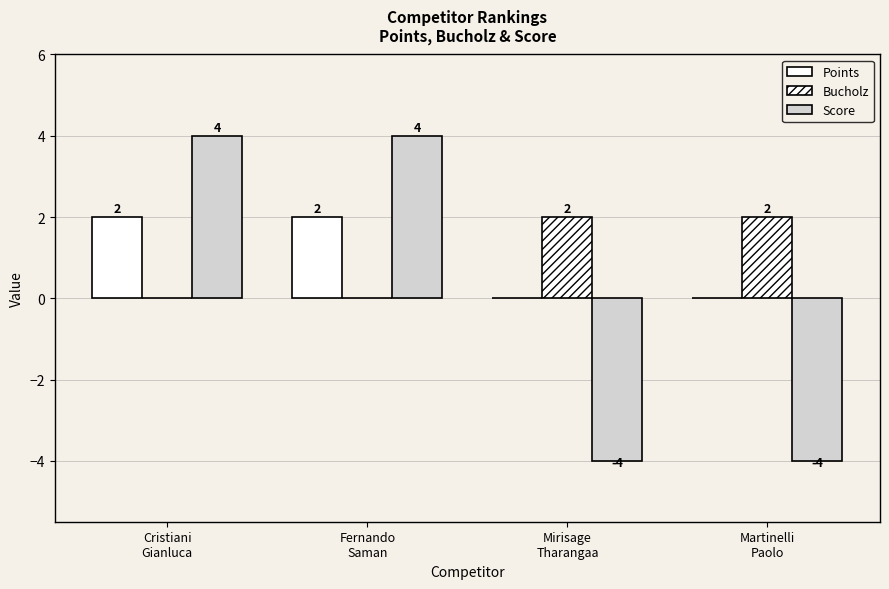

Reading left to right, what are all the values shown in this chart?

Points: Cristiani
Gianluca=2	Fernando
Saman=2	Mirisage
Tharangaa=0	Martinelli
Paolo=0
Bucholz: Cristiani
Gianluca=0	Fernando
Saman=0	Mirisage
Tharangaa=2	Martinelli
Paolo=2
Score: Cristiani
Gianluca=4	Fernando
Saman=4	Mirisage
Tharangaa=-4	Martinelli
Paolo=-4